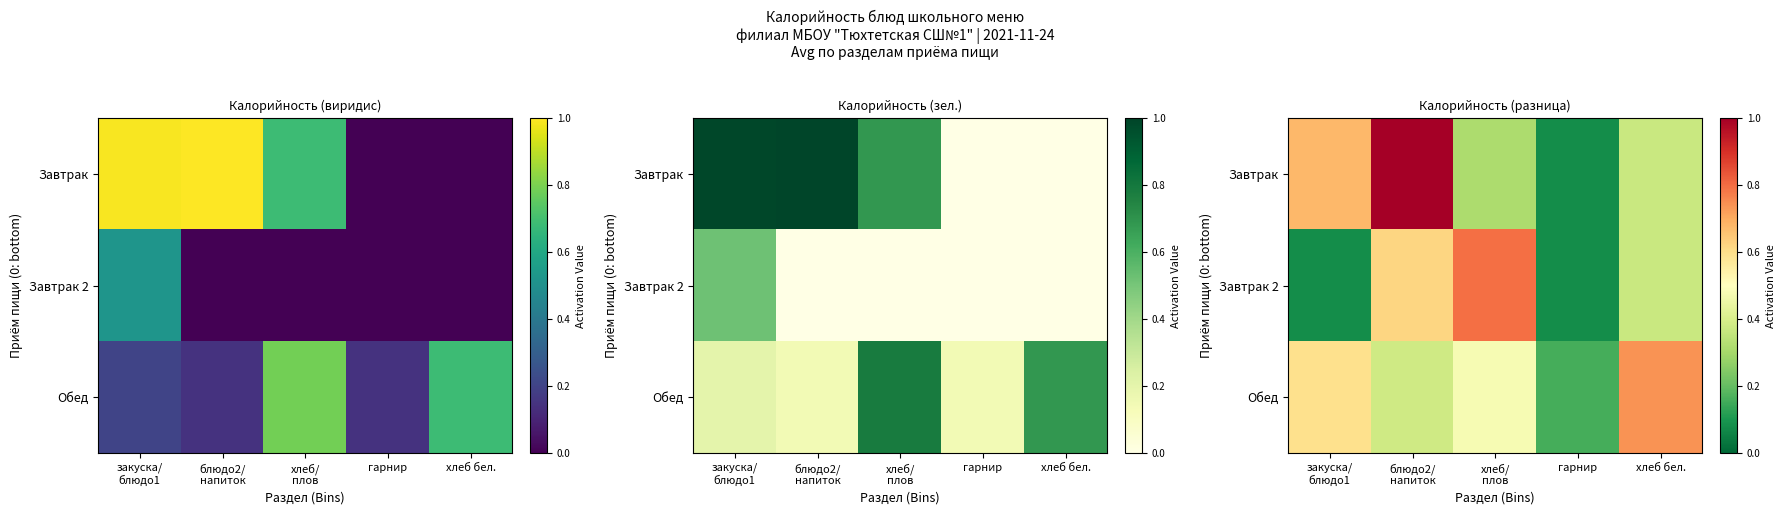

What is the maximum value for Завтрак 2?

0.8